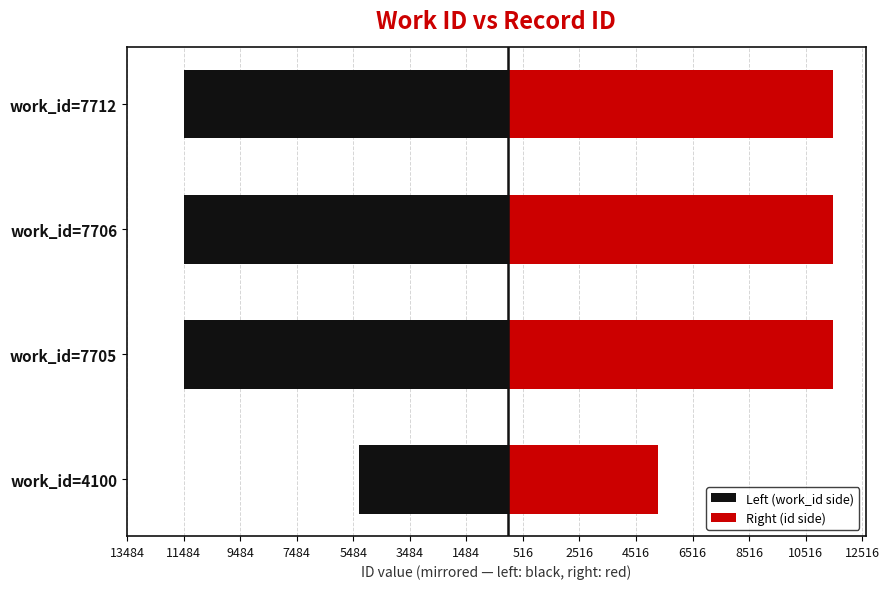

What is the difference between the highest and lowest values at work_id=7706?

22960.0